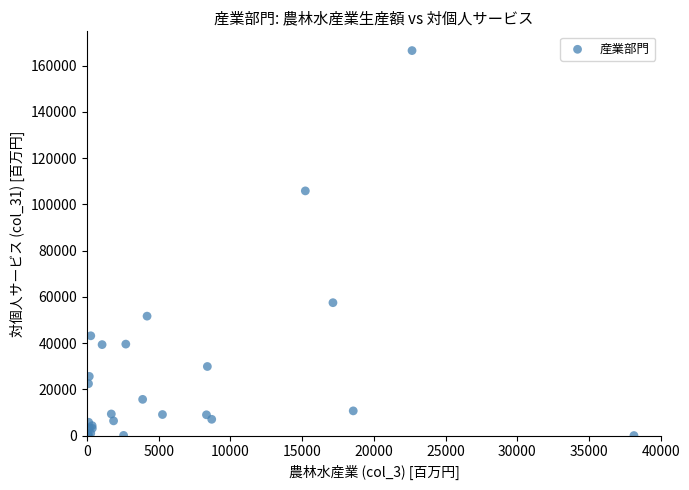

What Y value in the scatter plot is closest to 83254?

105829